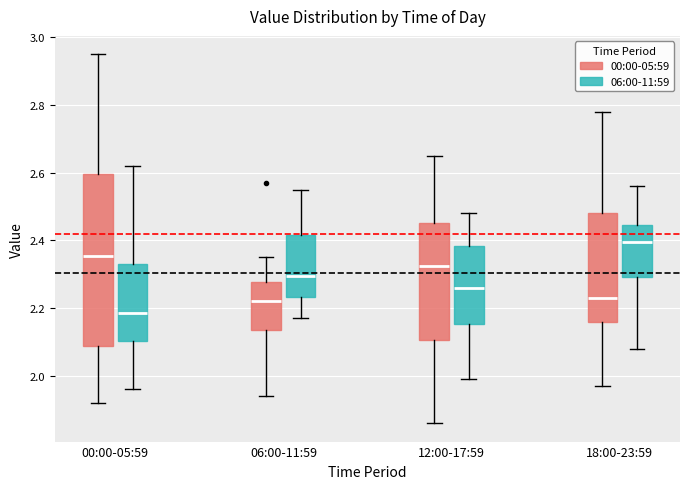

Which box's median line is the highest?

18:00-23:59 (06:00-11:59)